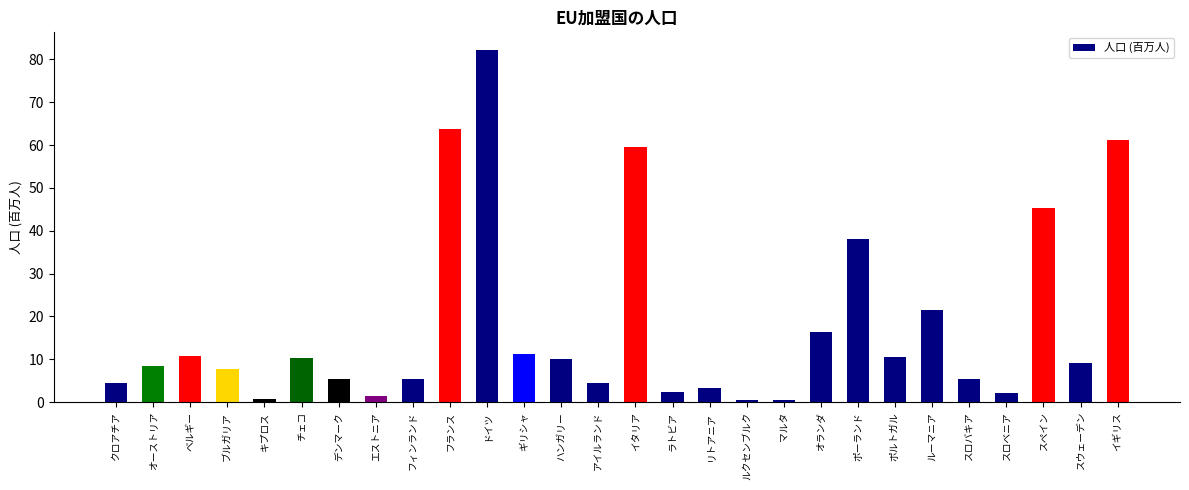

What is the greatest value displayed?

82.2